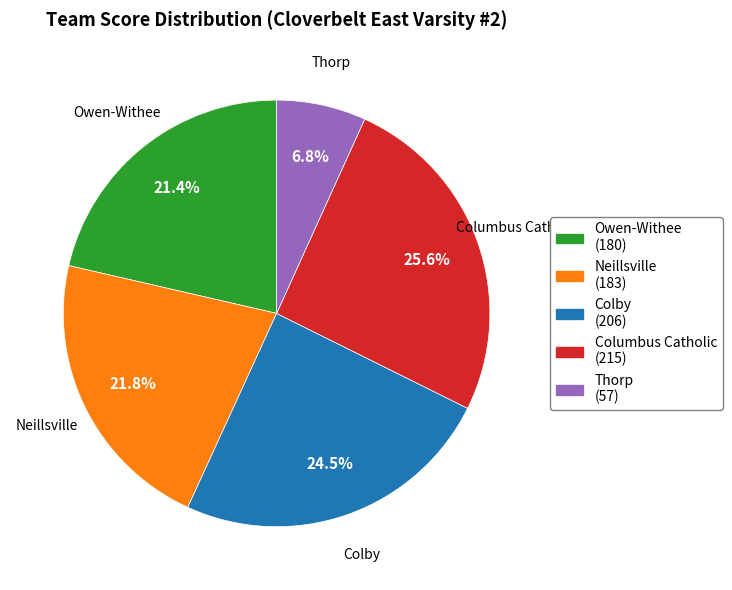

How much of the chart is everything except Columbus Catholic?

74.4%